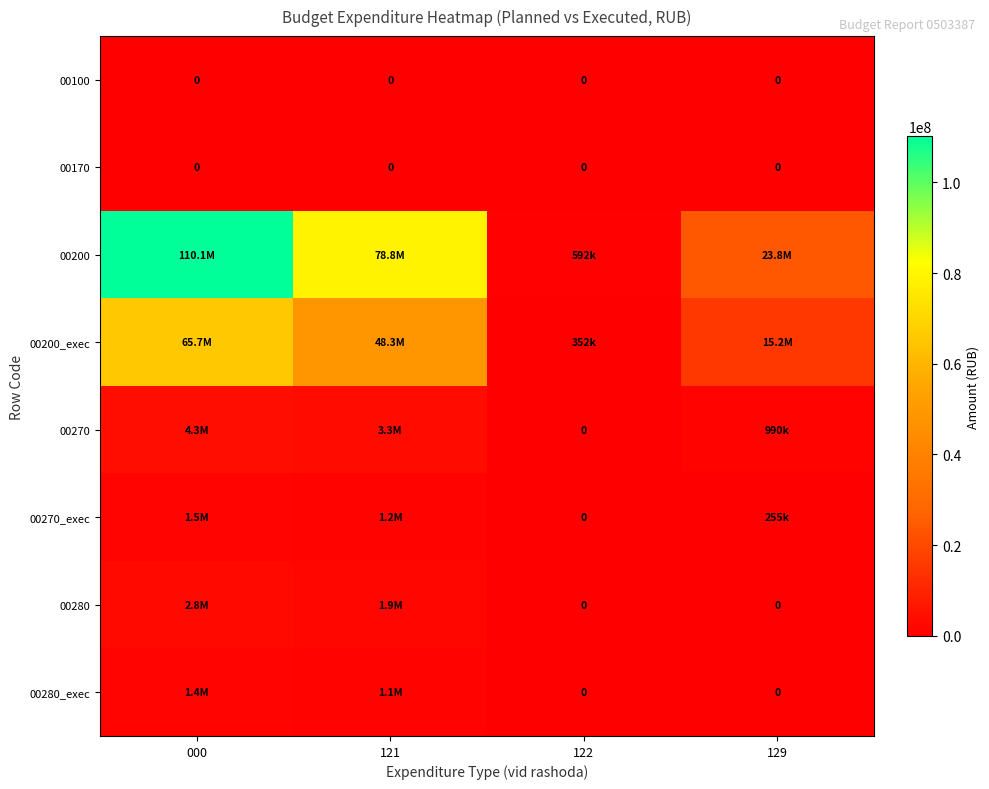

How many distinct data groups are displayed?

8